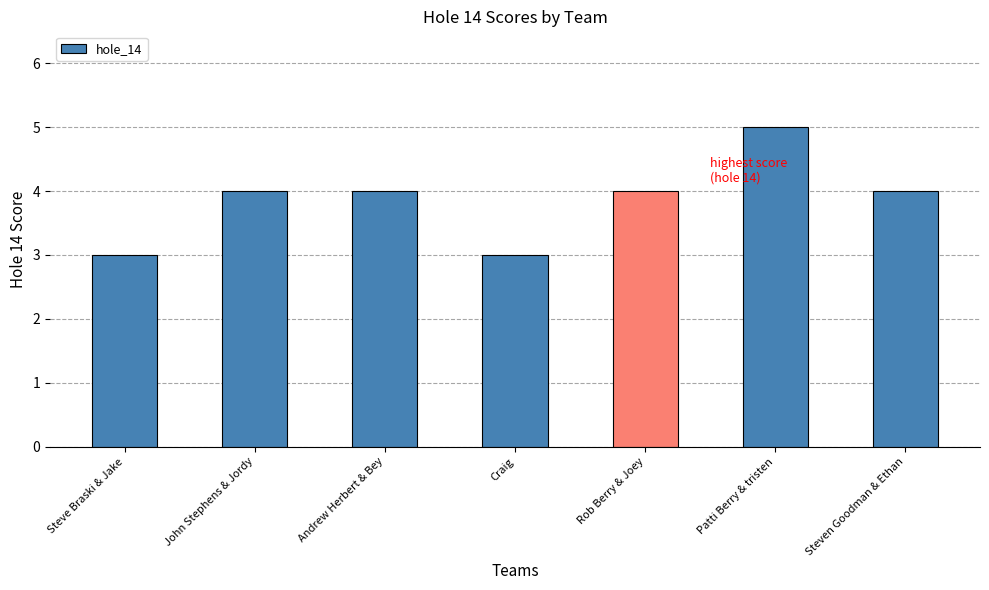

Count the values in the range 3 to 4.

6